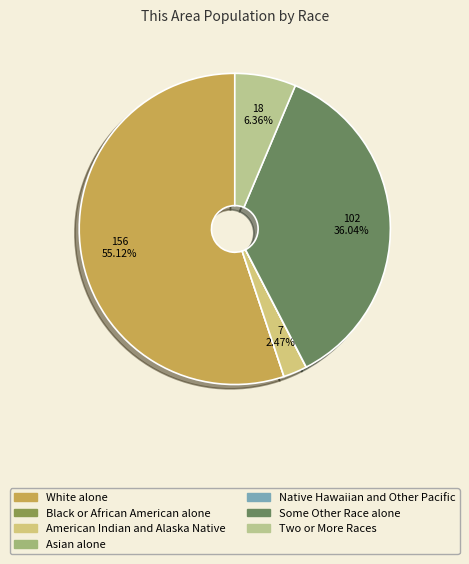

Between Some Other Race alone and Two or More Races, which is larger?

Some Other Race alone